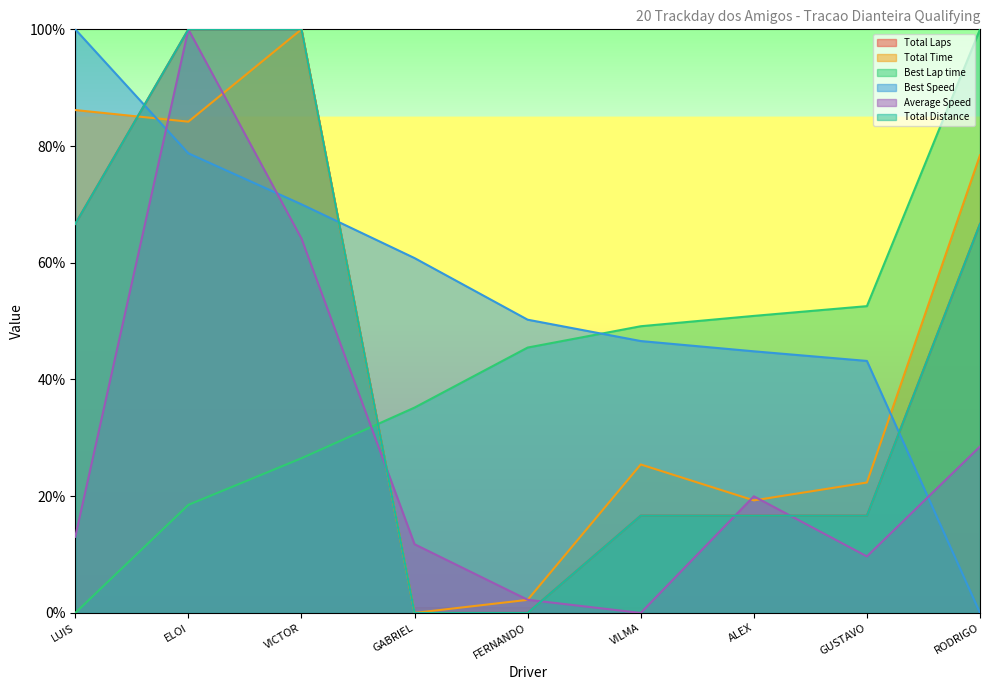

At how many categories does at least one series exceed 1?

9